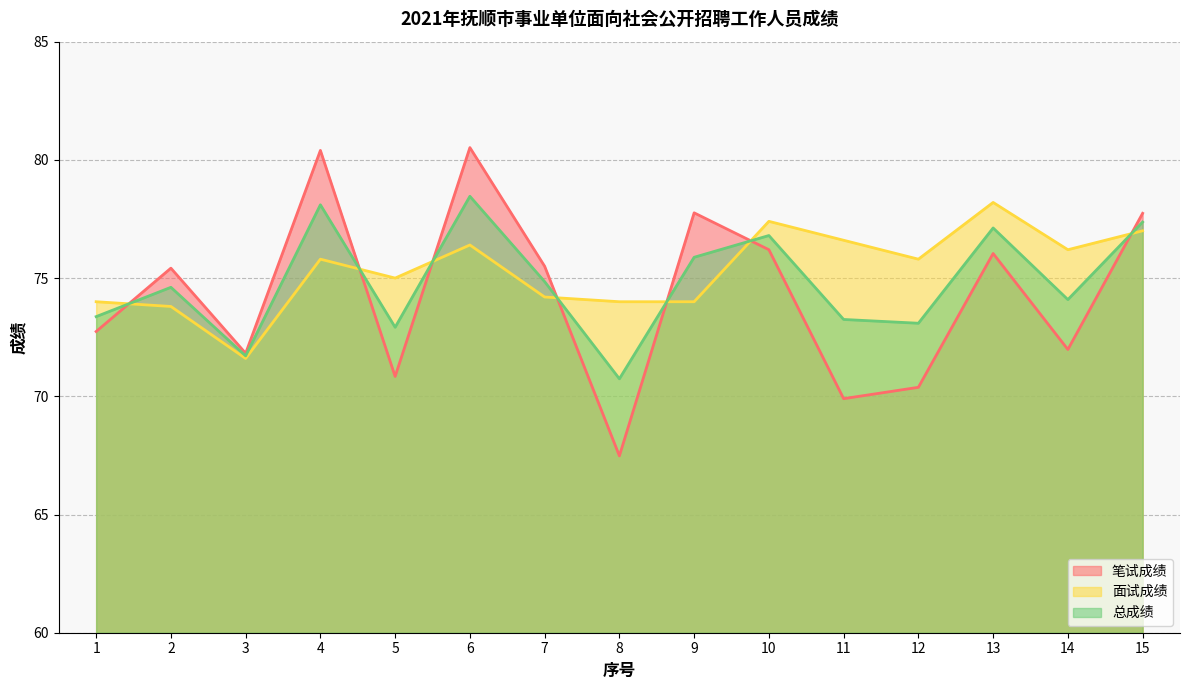

What is the difference between the 面试成绩 values at 5 and 12?

0.8